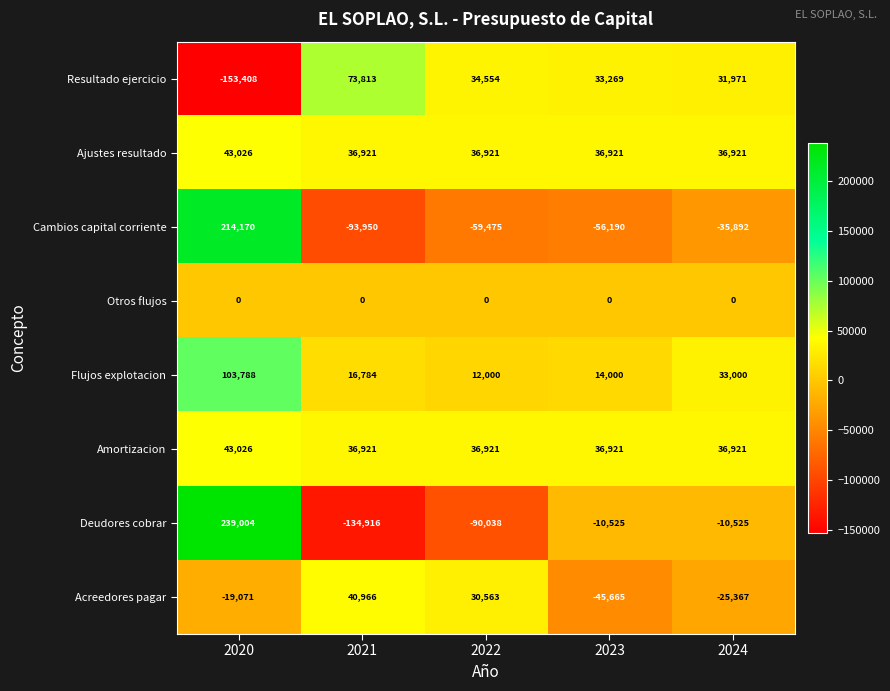

How many series are shown in this chart?

8